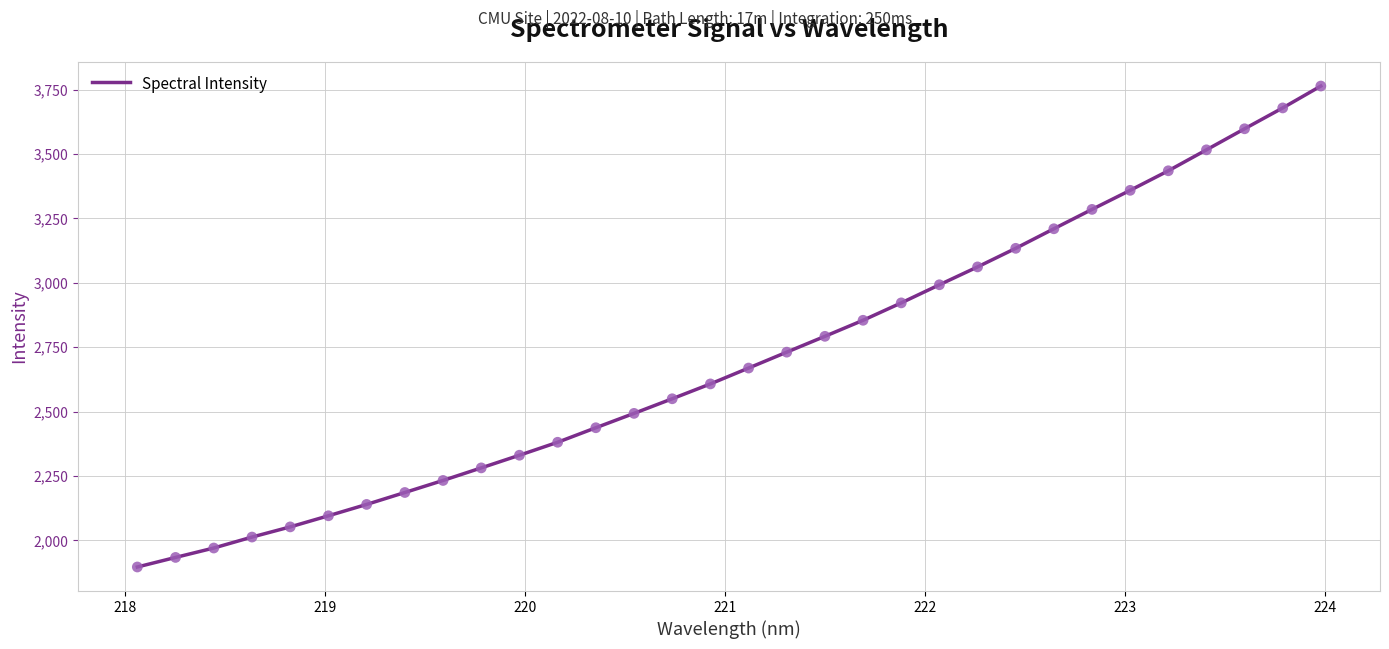

What is the difference between the maximum and minimum values?

1867.1